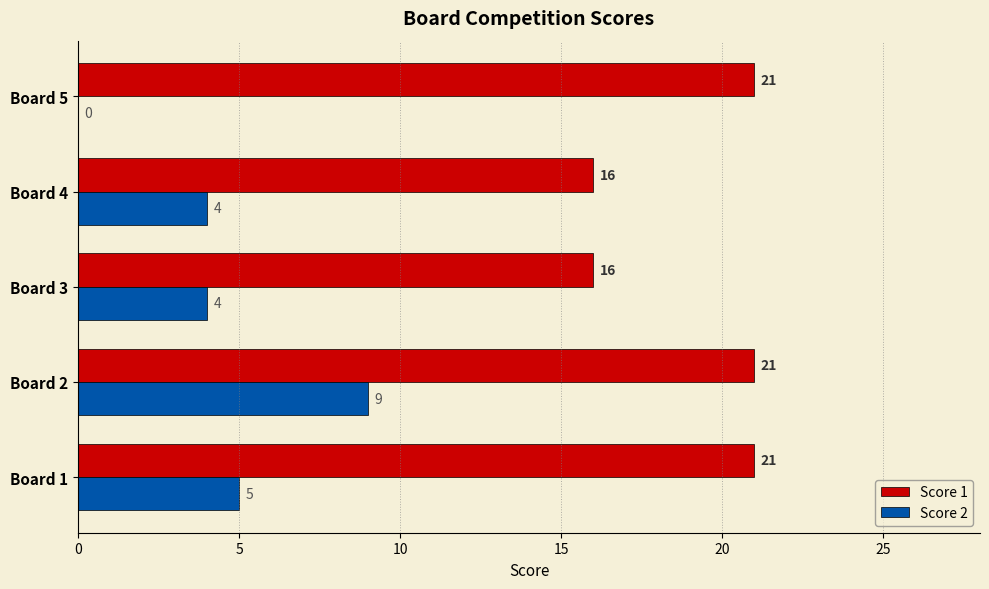

What value does the Score 1 series have at Board 4?

16